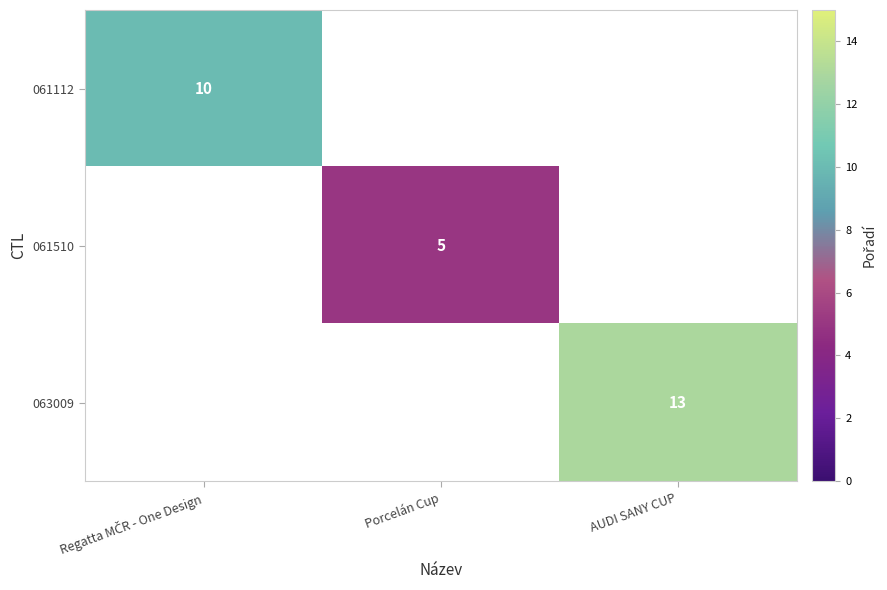

The value of 061510 at Porcelán Cup is 5. True or false?

True